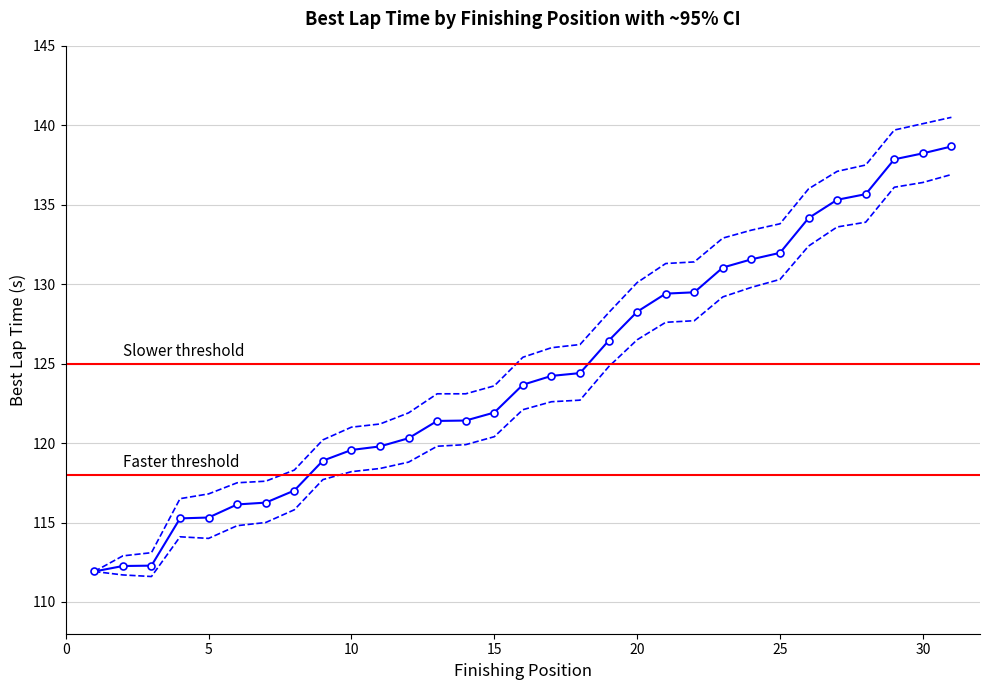

Which category has the highest value in the Lower CI series?

31